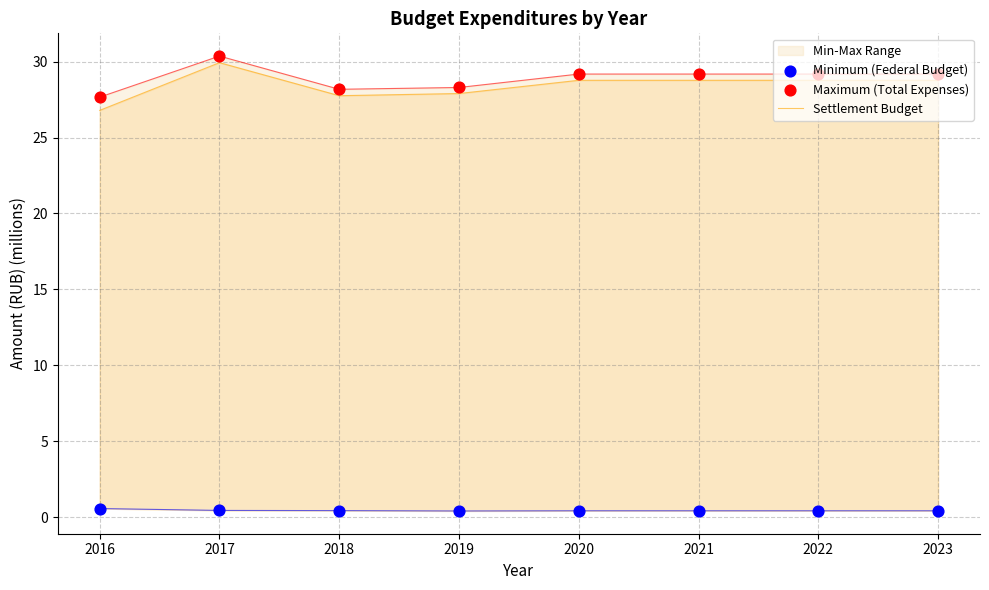

Which series contains the highest Y value?

Maximum (Total Expenses)